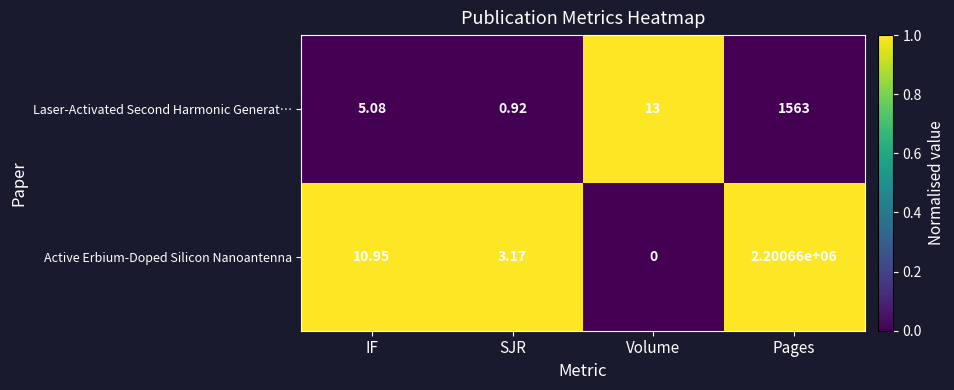

Which series has the widest spread of values?

Active Erbium‑Doped Silicon Nanoantenna